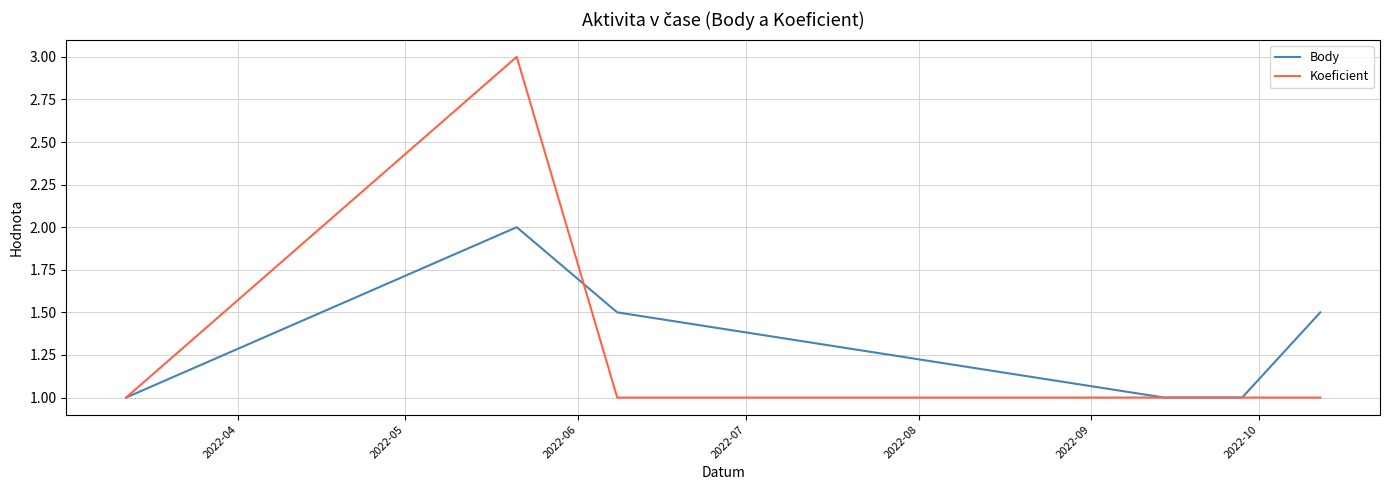

Which series has the largest range (max minus min)?

Koeficient